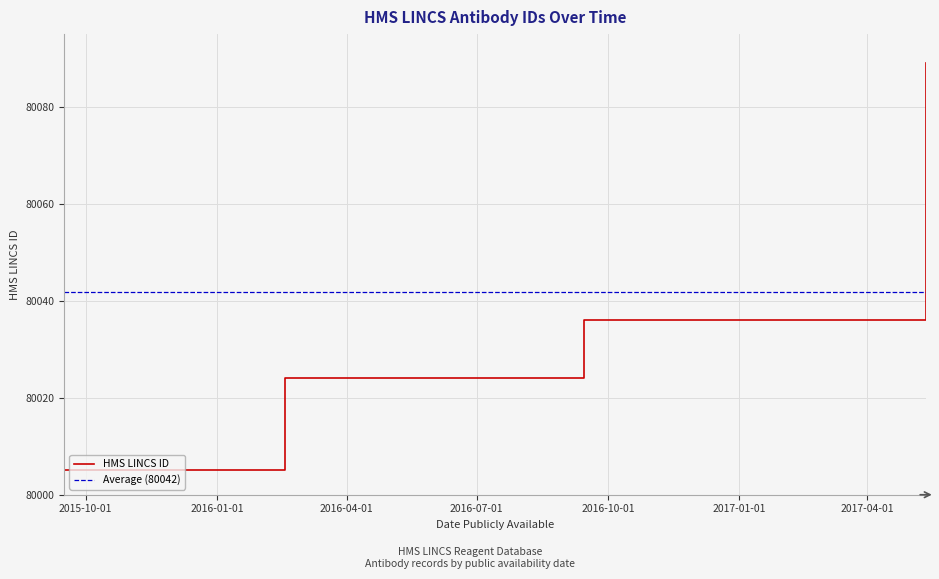

How many values are below 80029?

10